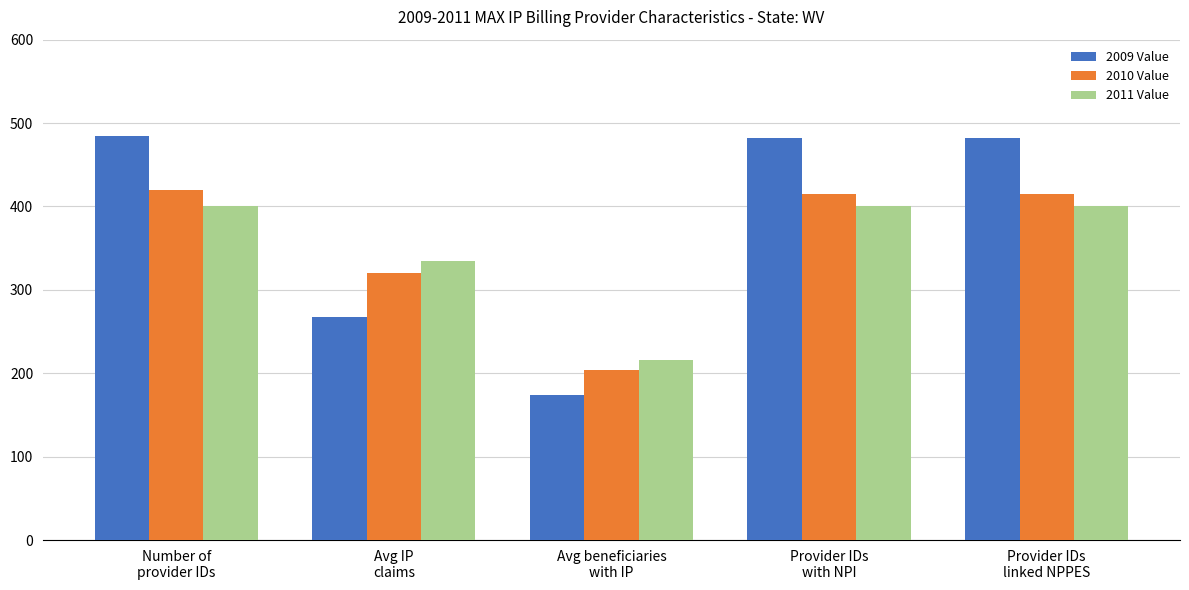

Rank the series by their average value, from highest to lowest.

2009 Value, 2010 Value, 2011 Value